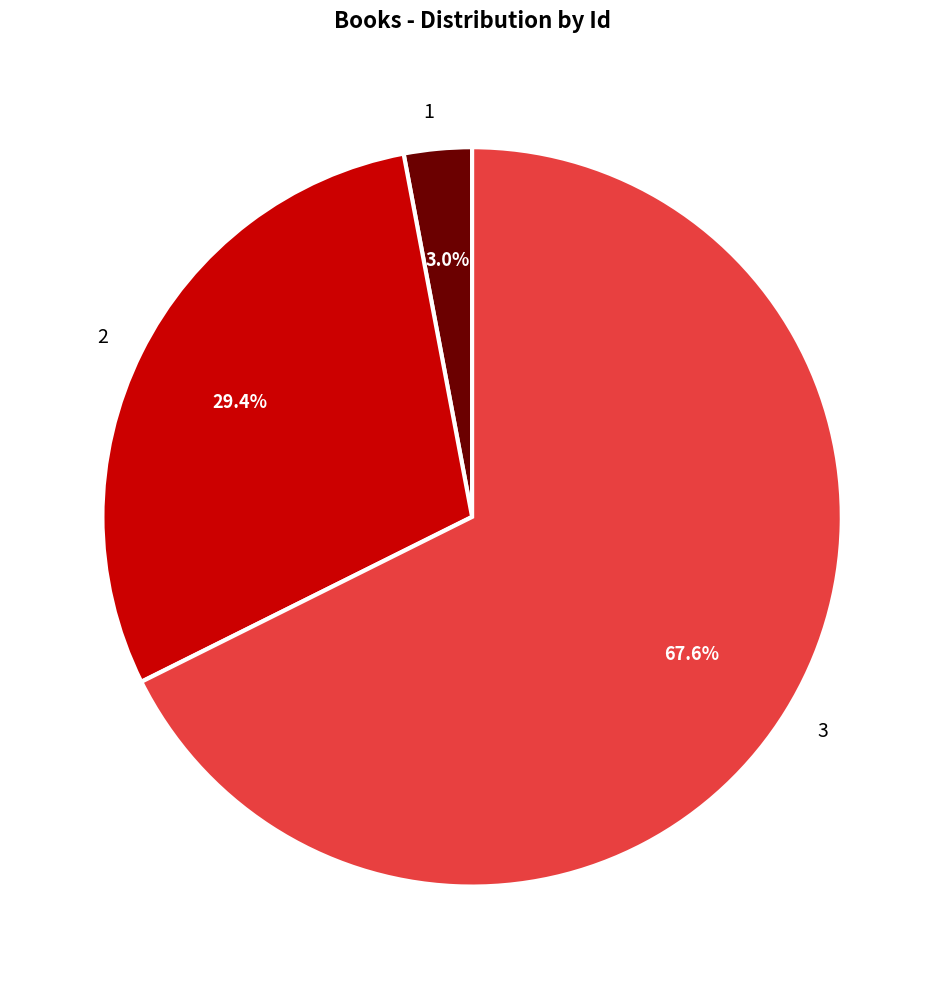

Between 2 and 3, which is larger?

3